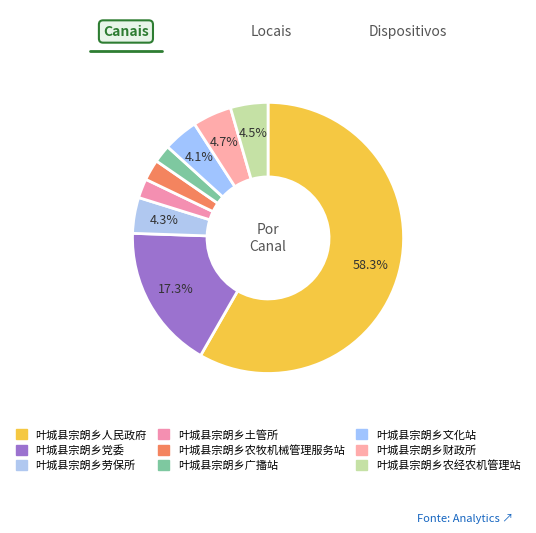

How many slices are in this pie chart?

9